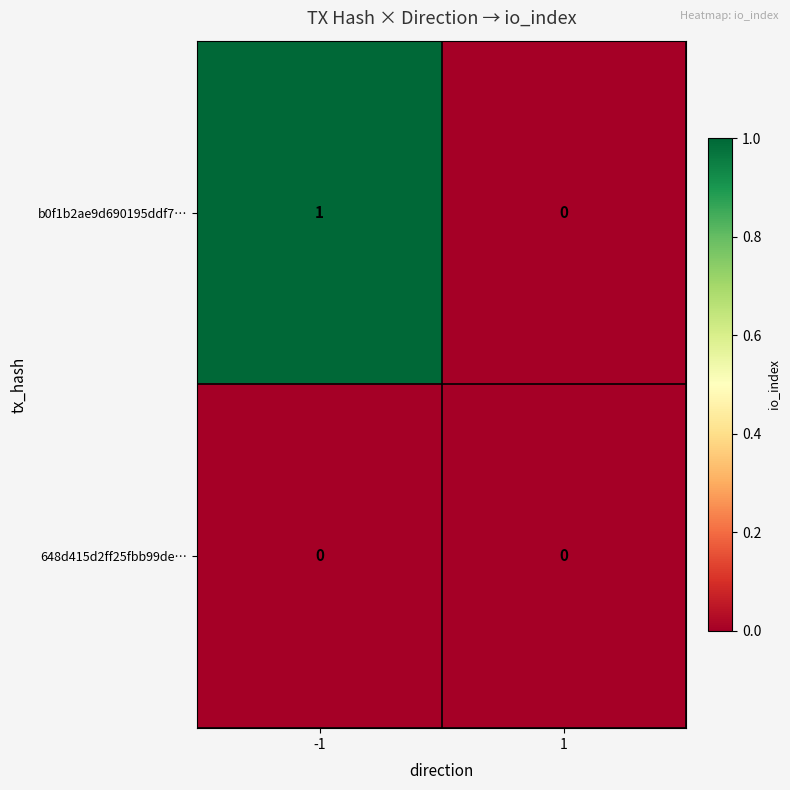

Count the number of data series in this chart.

2